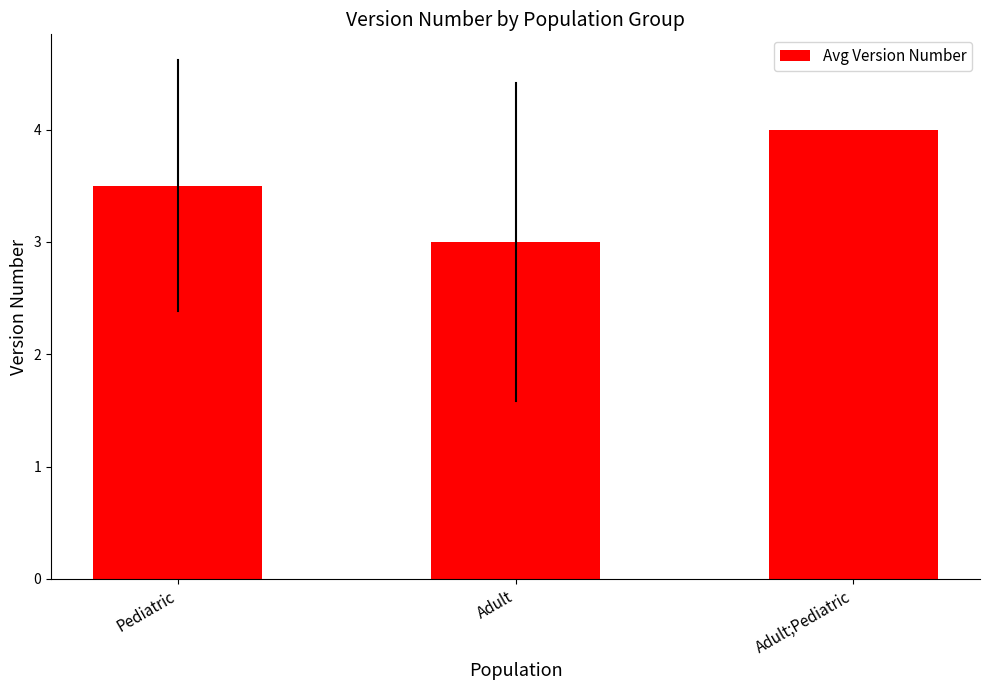

Between Adult and Pediatric, which is larger?

Pediatric